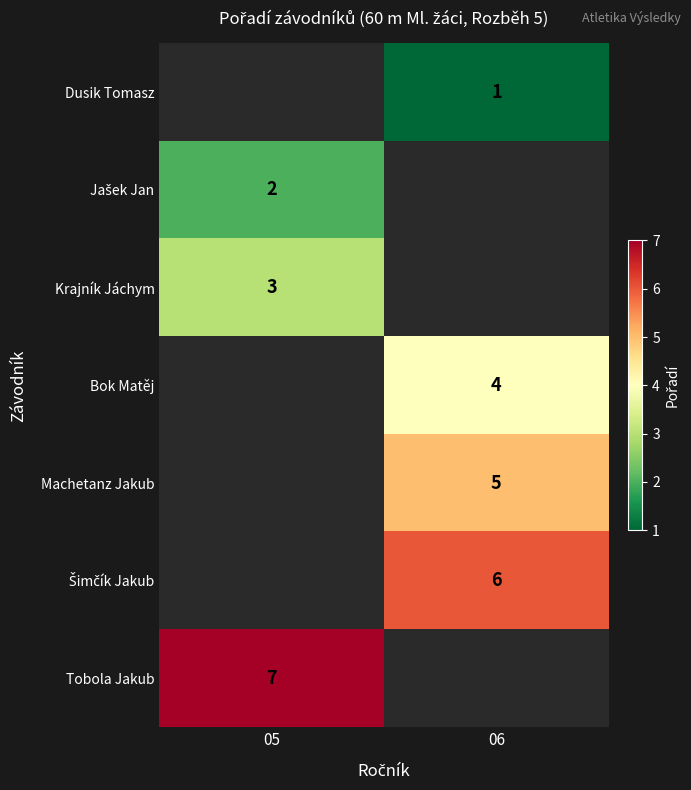

The Krajník Jáchym series shows 5 at 05. True or false?

False